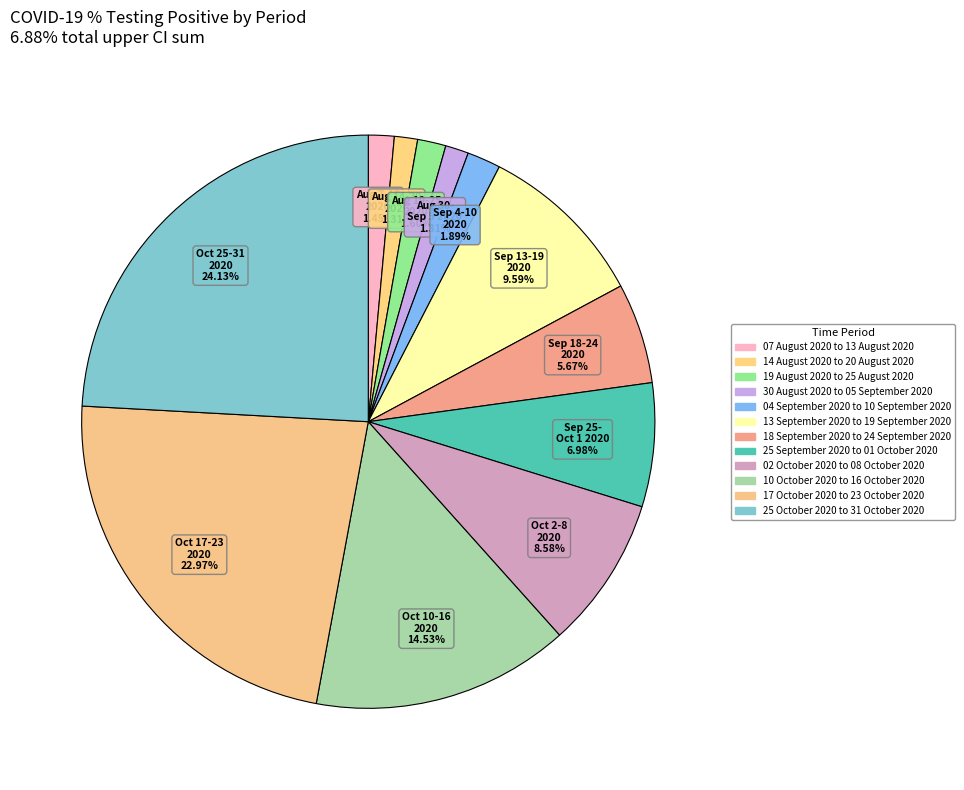

Count the number of slices in the pie.

12